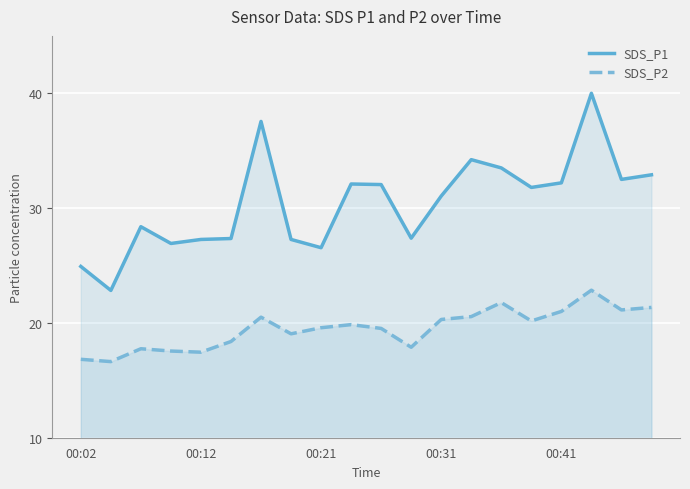

True or false: SDS_P1 and SDS_P2 cross at least once.

False